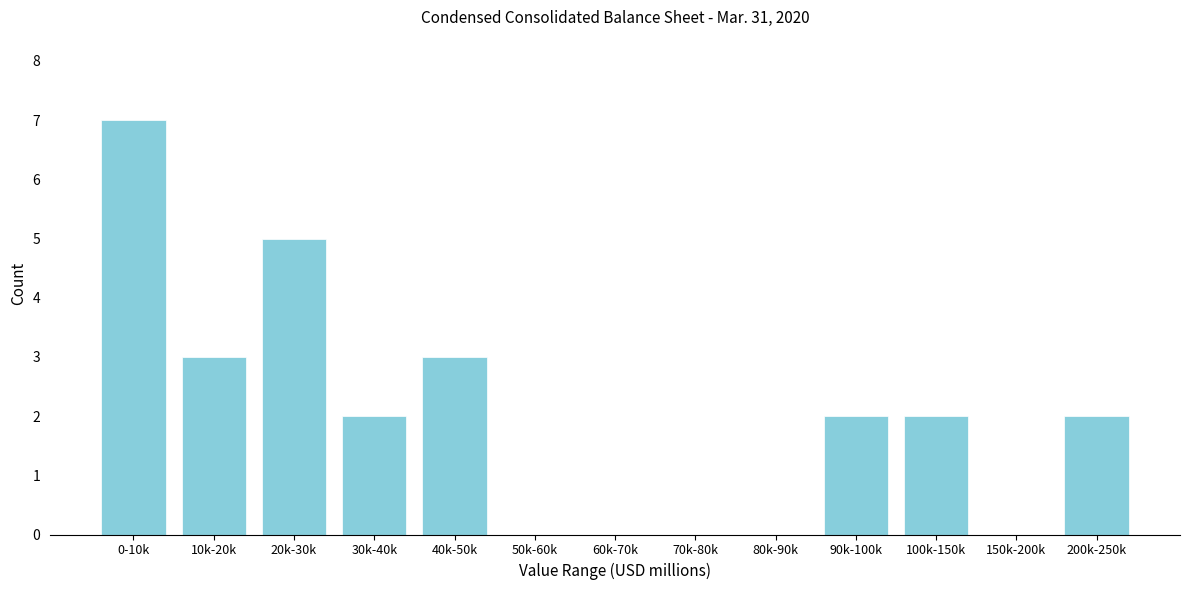

Reading left to right, list all the values displayed in this chart.

0-10k=7	10k-20k=3	20k-30k=5	30k-40k=2	40k-50k=3	50k-60k=0	60k-70k=0	70k-80k=0	80k-90k=0	90k-100k=2	100k-150k=2	150k-200k=0	200k-250k=2